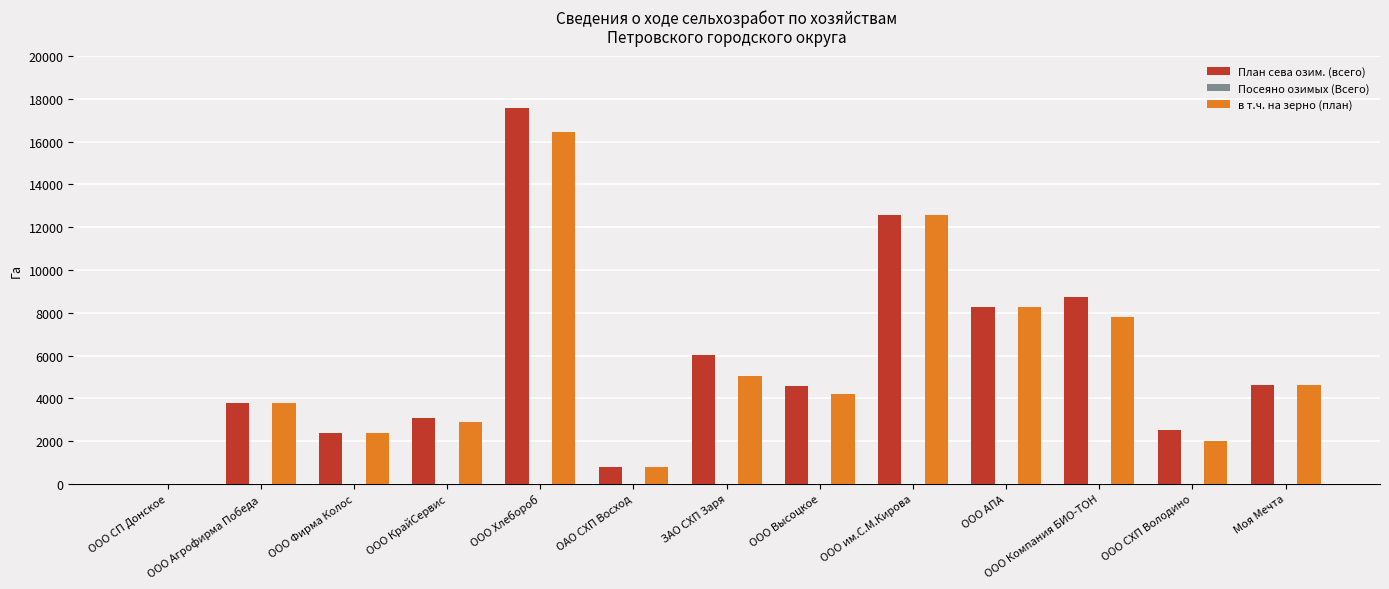

At which label does в т.ч. на зерно (план) first exceed 4199?

ООО Хлебороб